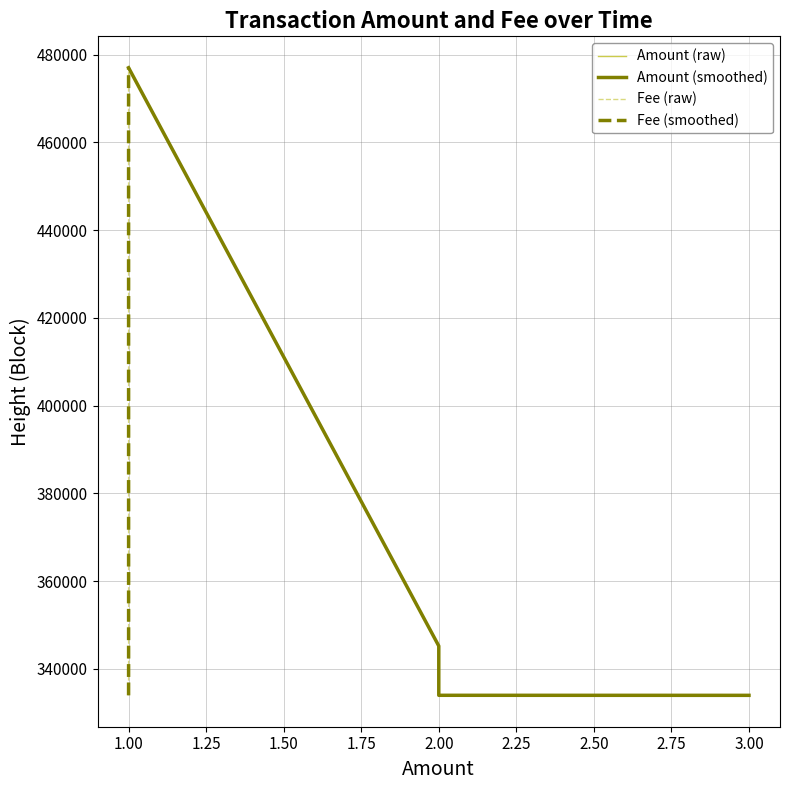

What is the difference between the maximum and minimum values in the Amount (smoothed) series?

143115